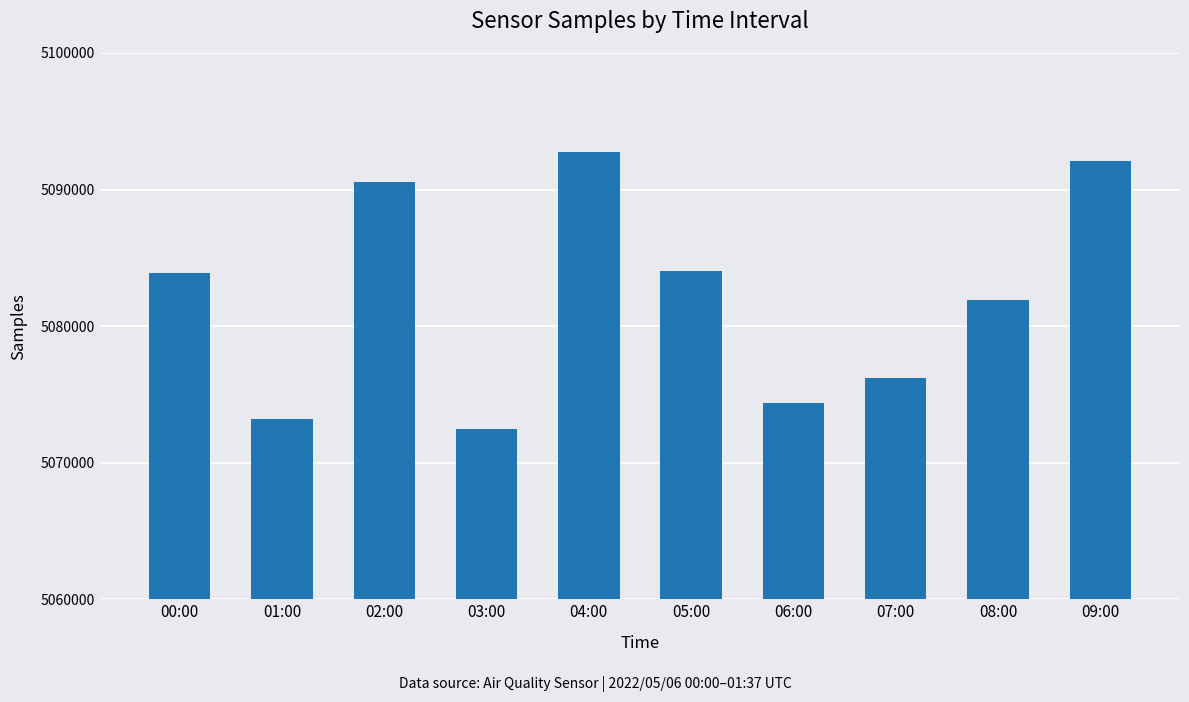

What is the smallest value displayed?

5072472